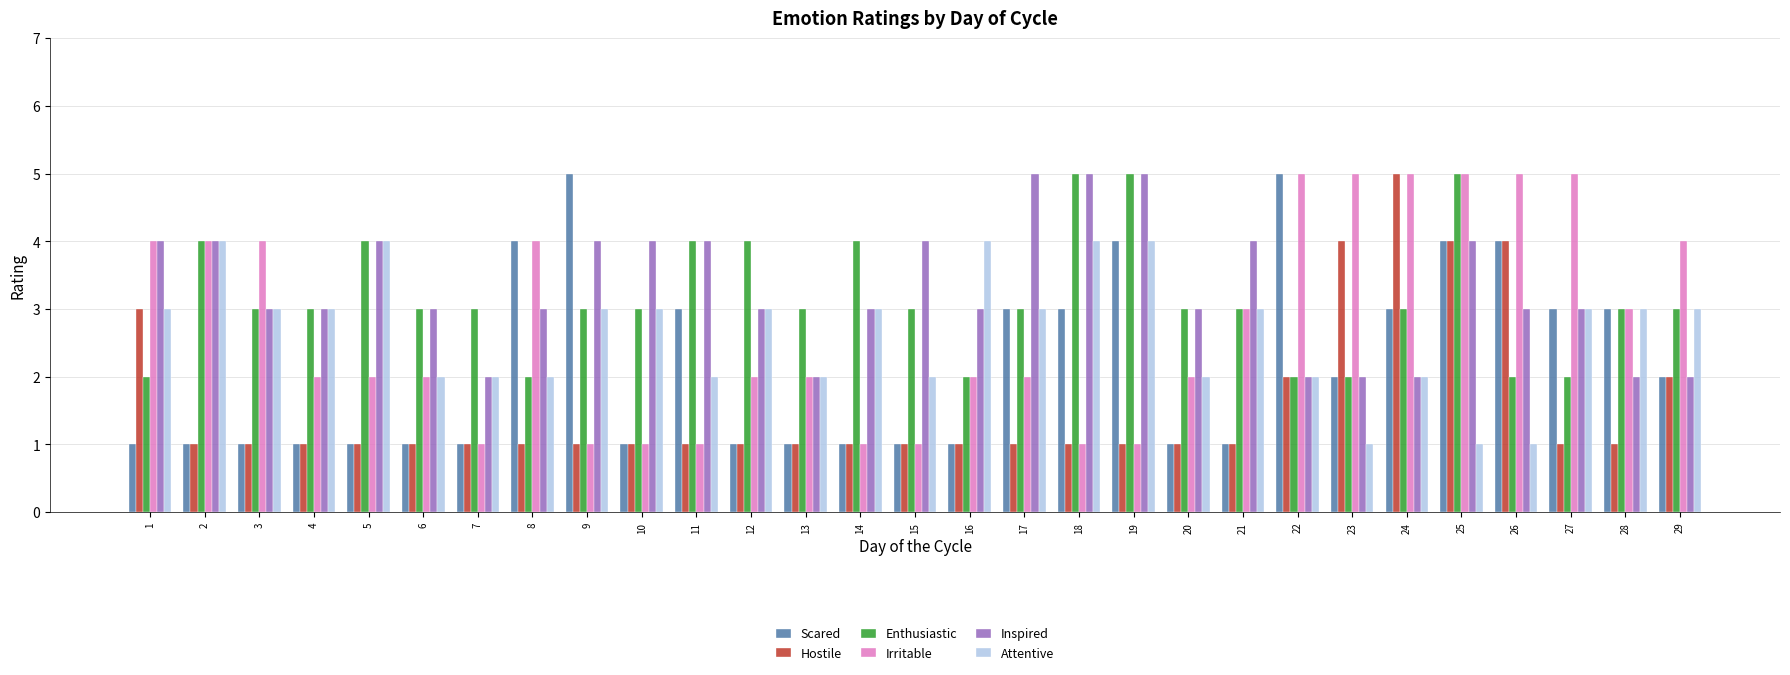

Which category has the highest value in the Hostile series?

24